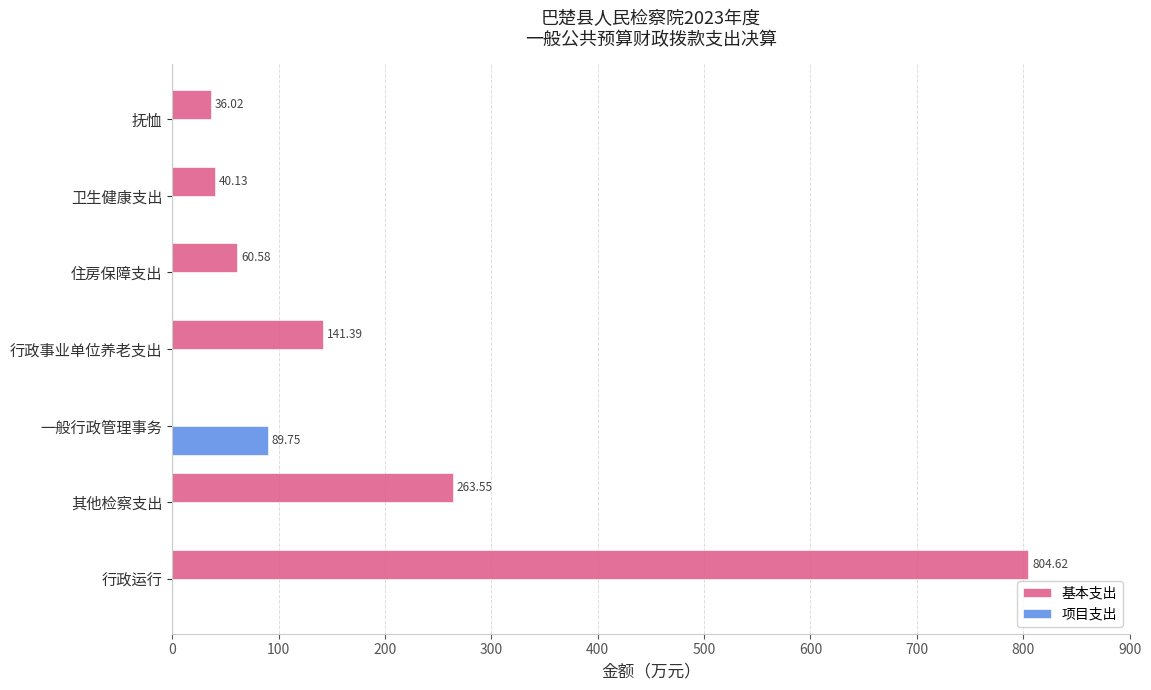

What is the sum of the 基本支出 values at 住房保障支出 and 行政运行?

865.2